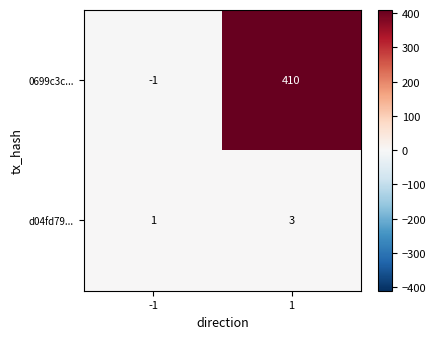

True or false: 0699c3c... has a value of 701 at 1.

False